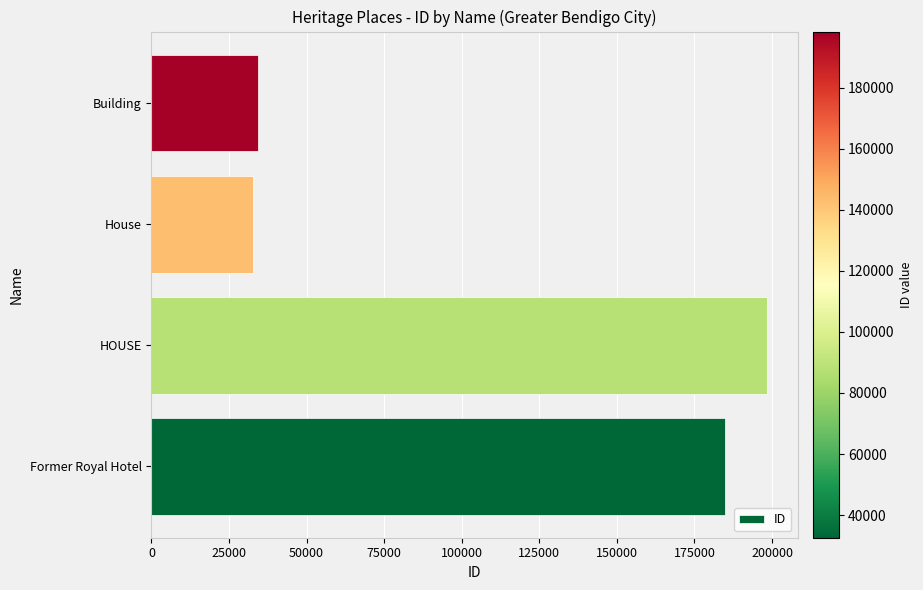

List the labels in order of value, smallest first.

House, Building, Former Royal Hotel, HOUSE